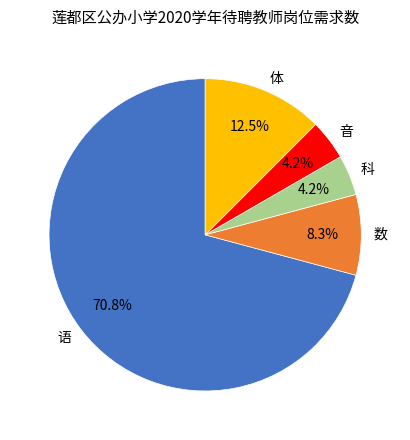

To the nearest percent, what portion does 数 represent?

8%